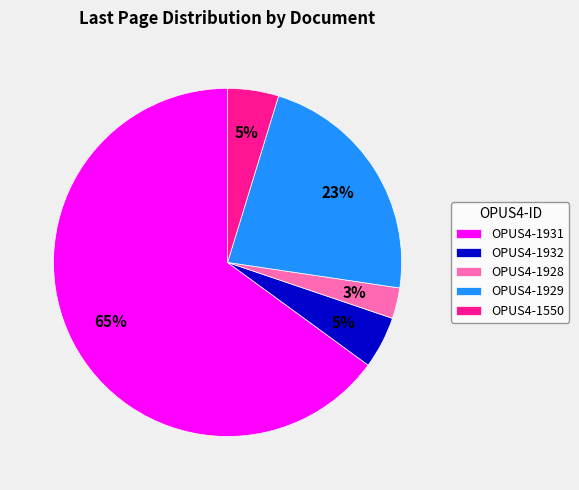

Which category has the biggest portion of the pie?

OPUS4-1931